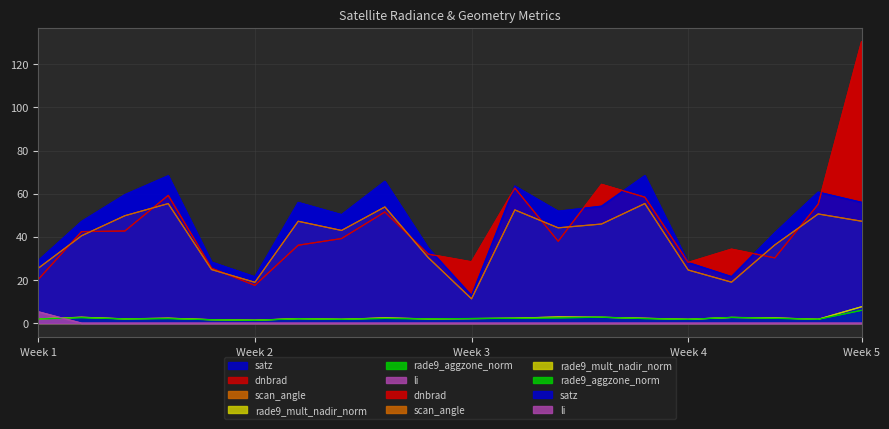

How many lines are shown in the chart?

6